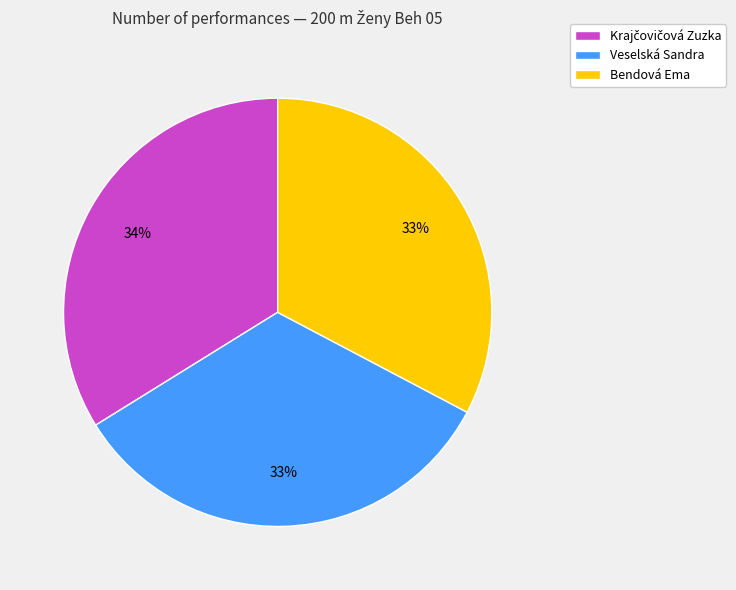

To the nearest percent, what is the average slice percentage?

33%